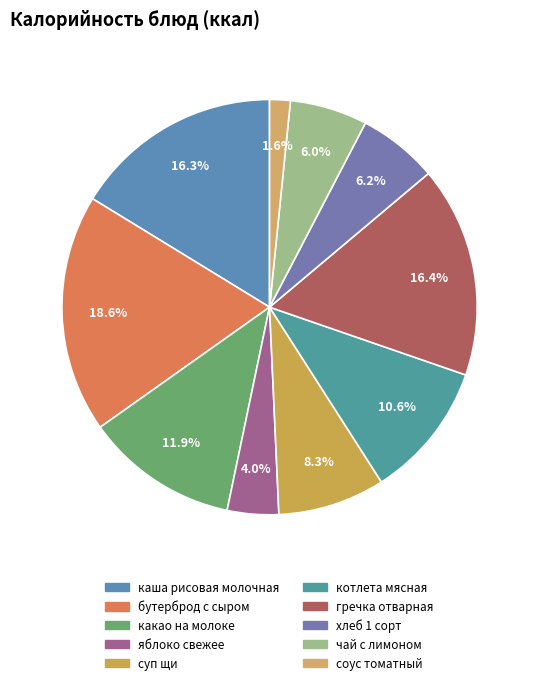

Which slice is the largest?

бутерброд с сыром